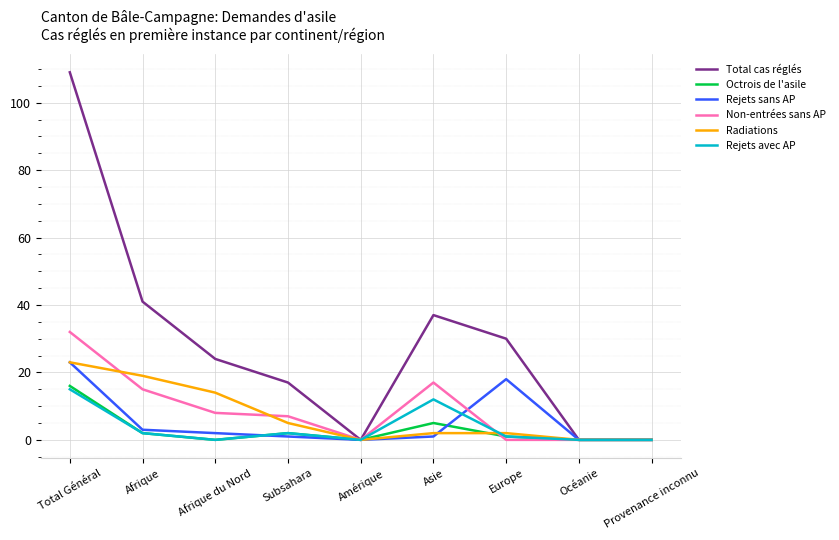

What is the difference between the highest and lowest values at Total Général?

94